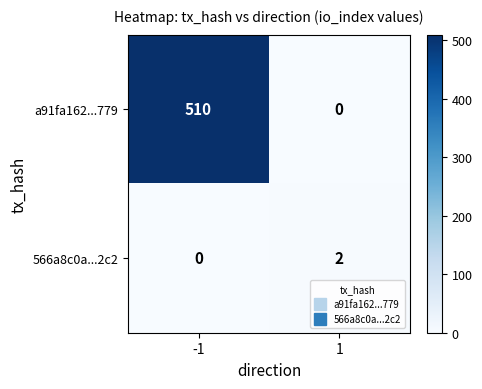

How many series are shown in this chart?

2